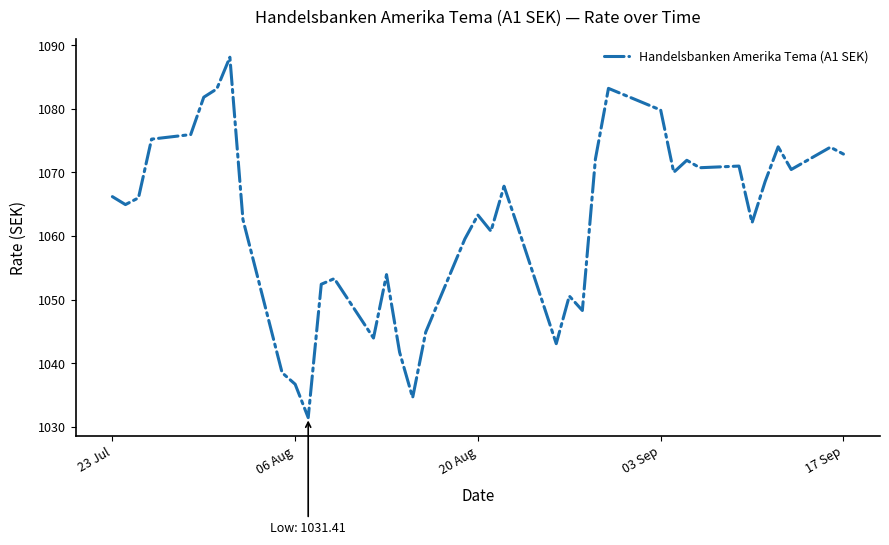

What is the difference between the maximum and minimum values?

56.7